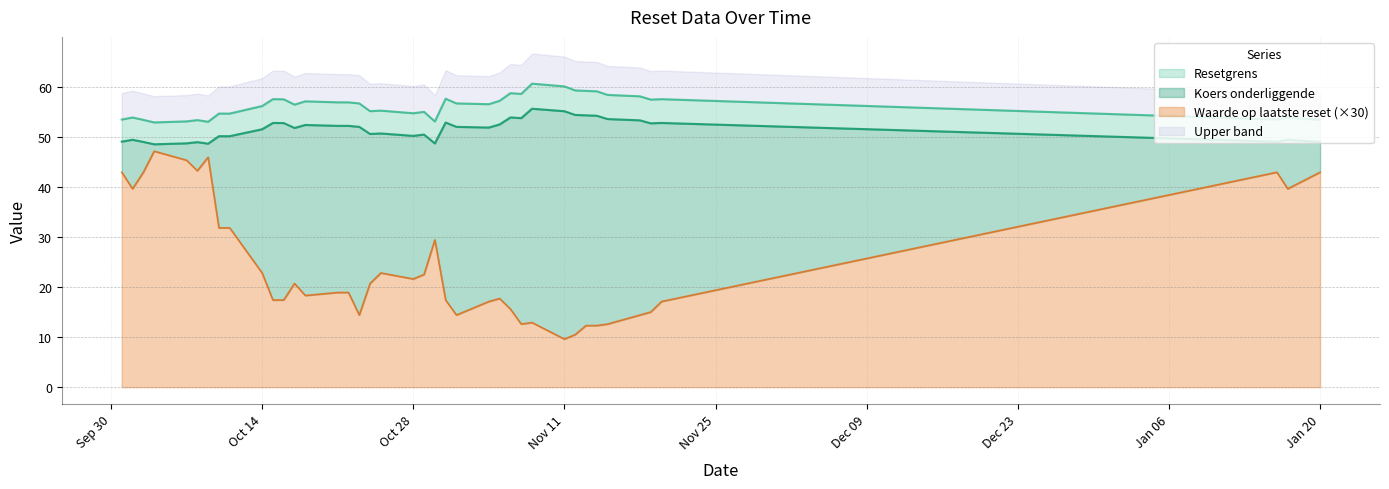

What is the maximum value for Waarde op laatste reset (×30)?

47.1